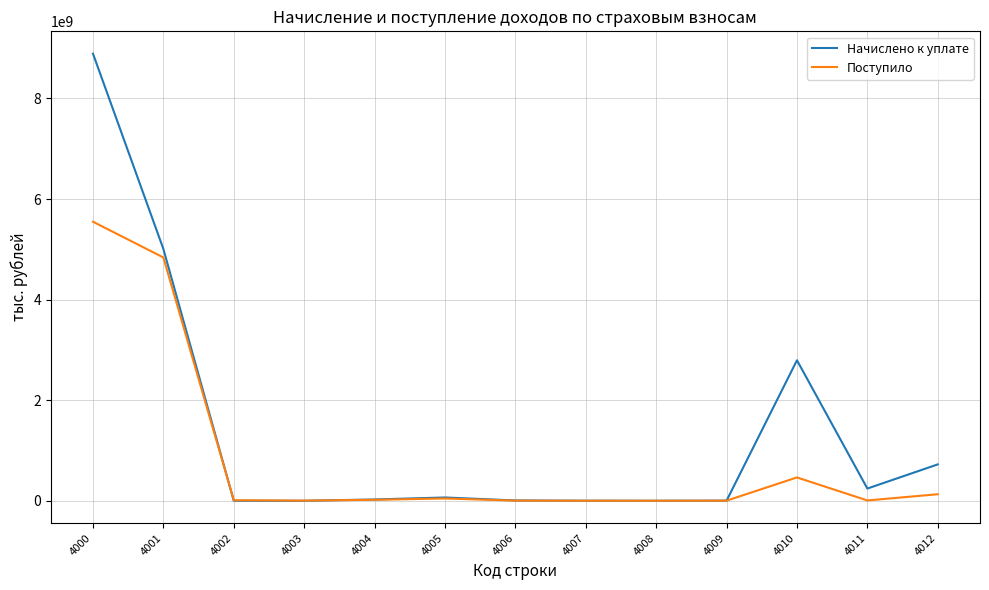

What is the sum of the Поступило values at 4011 and 4001?

4846549785